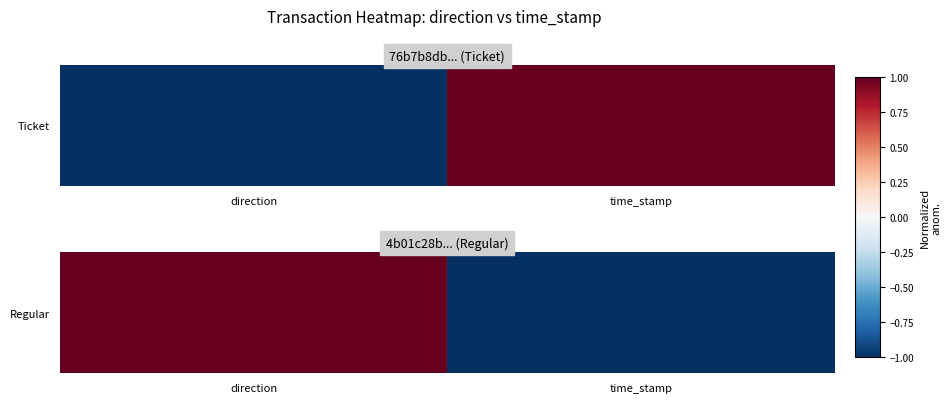

Which category has the lowest value across all series?

time_stamp